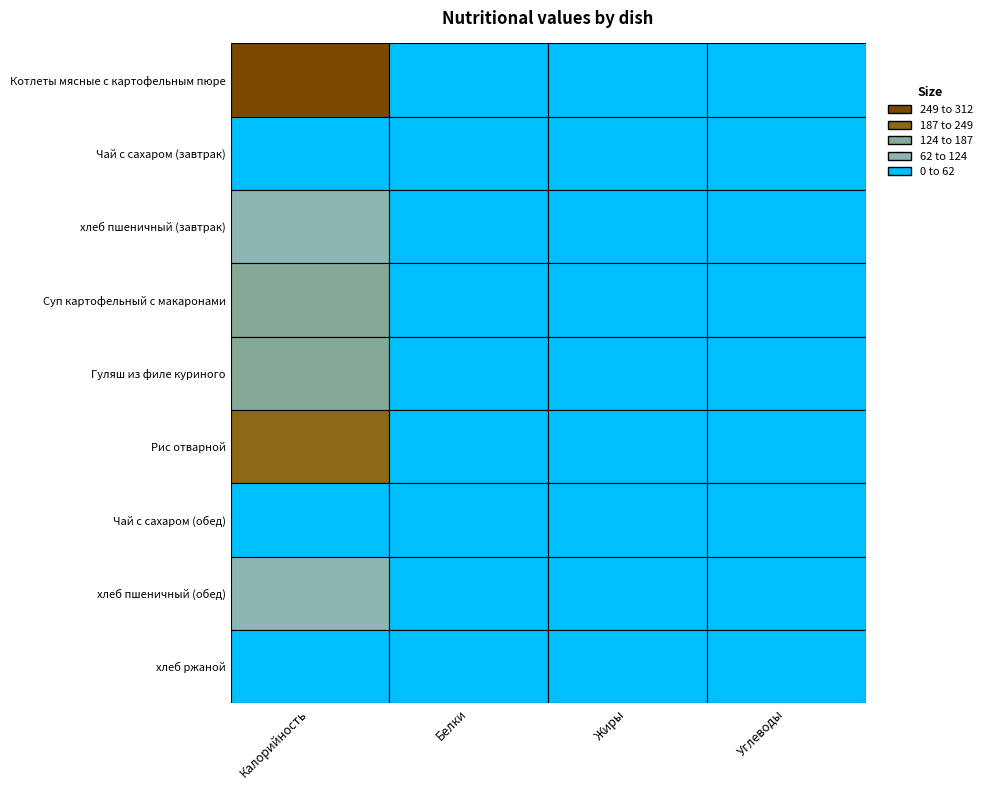

At which label does хлеб пшеничный (завтрак) first exceed 19?

Калорийность